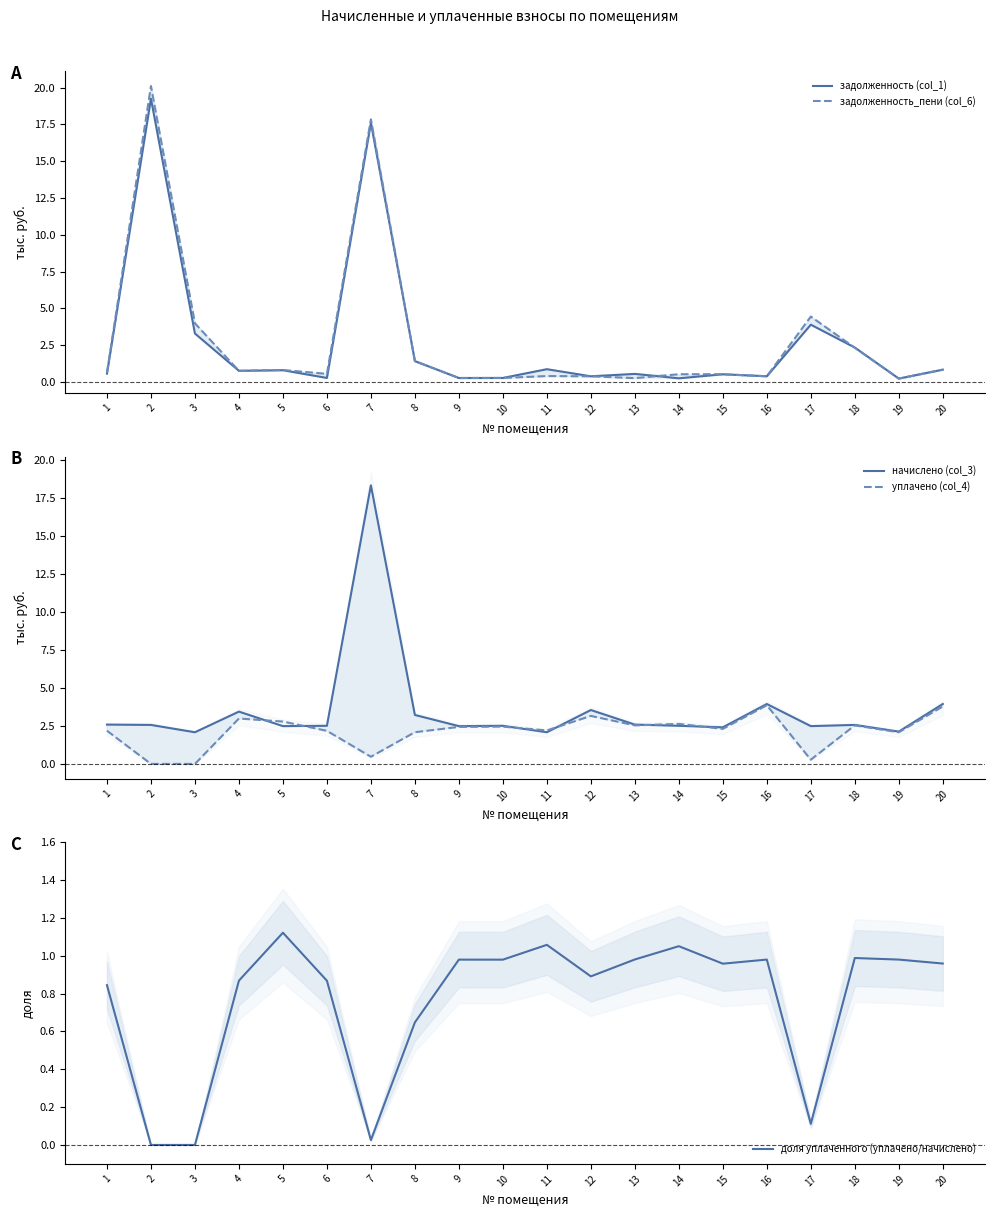

At how many categories does at least one series exceed 18?

2